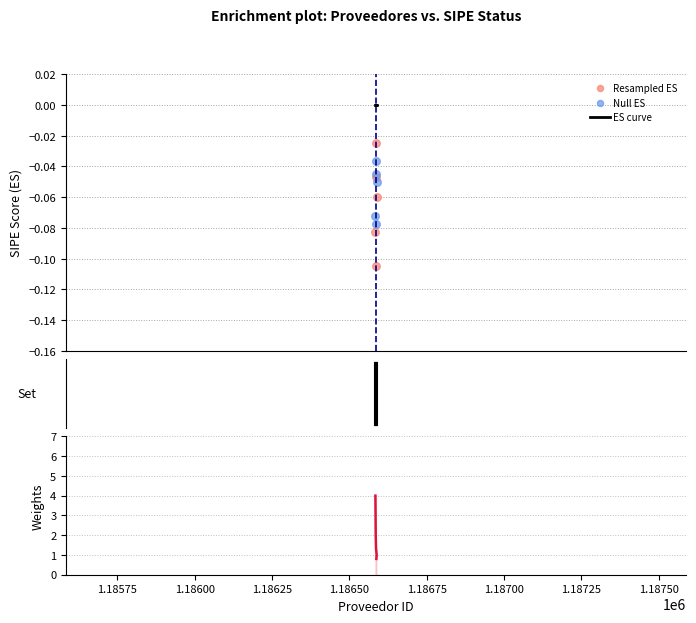

Which series reaches the maximum Y coordinate?

ES curve